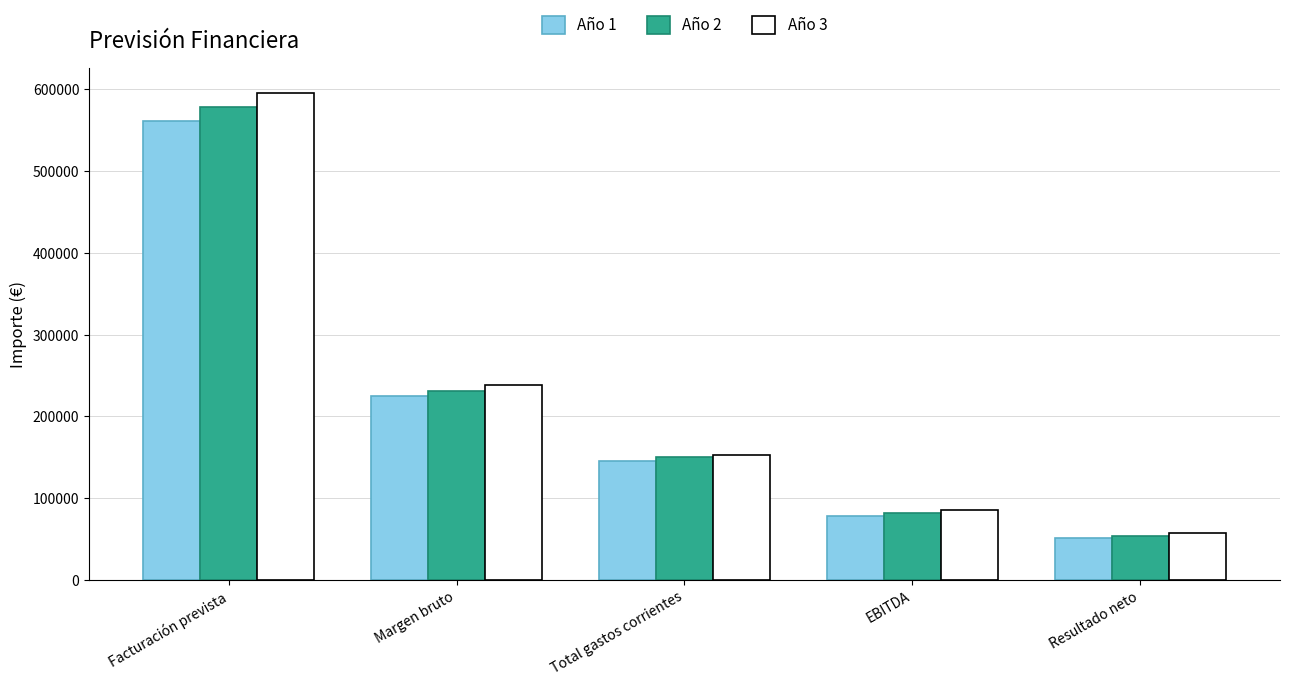

What is the label of the 4th bar from the left?

EBITDA